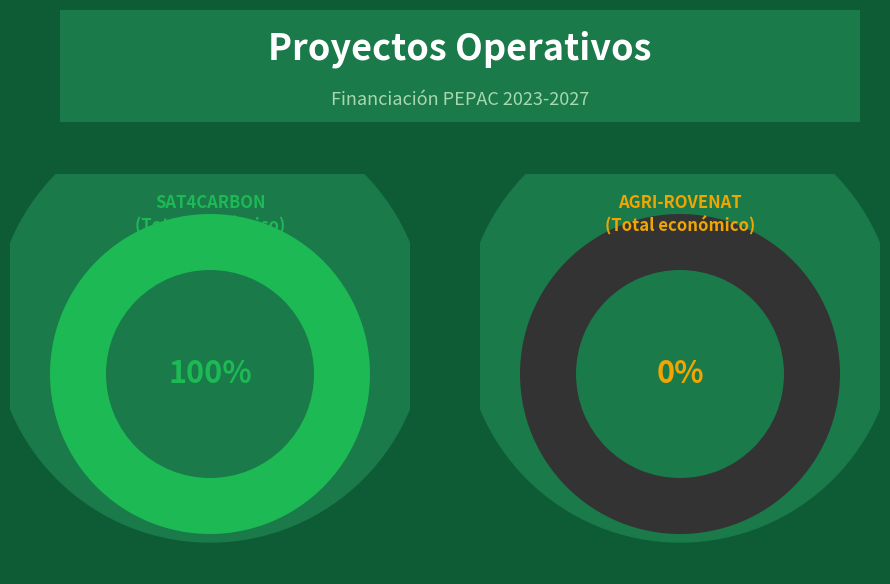

Which category accounts for the majority?

SAT4CARBON